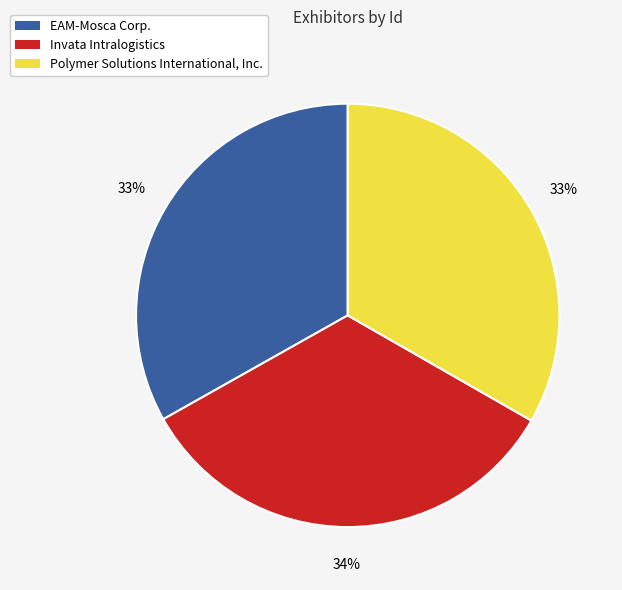

To the nearest percent, what portion does EAM-Mosca Corp. represent?

33%